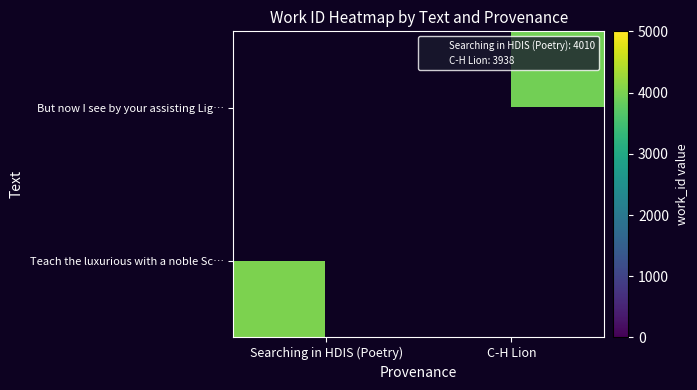

At which label does Teach the luxurious with a noble Sc… reach its peak?

Searching in HDIS (Poetry)